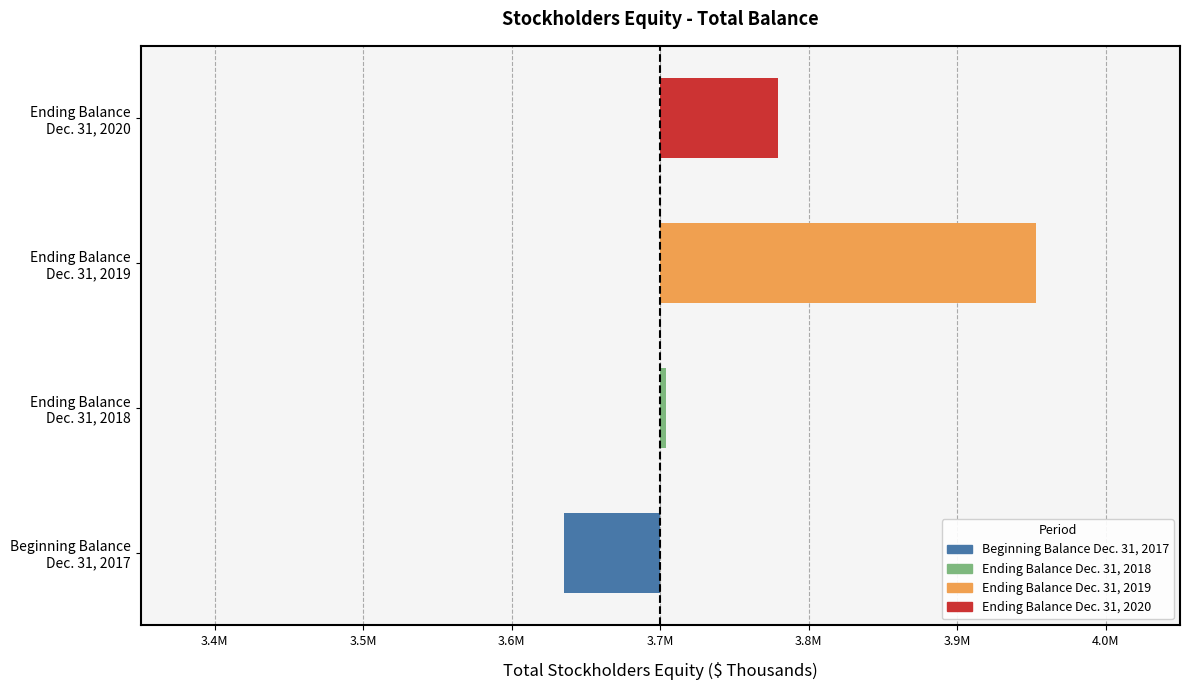

Rank the categories by value from lowest to highest.

Beginning Balance
Dec. 31, 2017, Ending Balance
Dec. 31, 2018, Ending Balance
Dec. 31, 2020, Ending Balance
Dec. 31, 2019